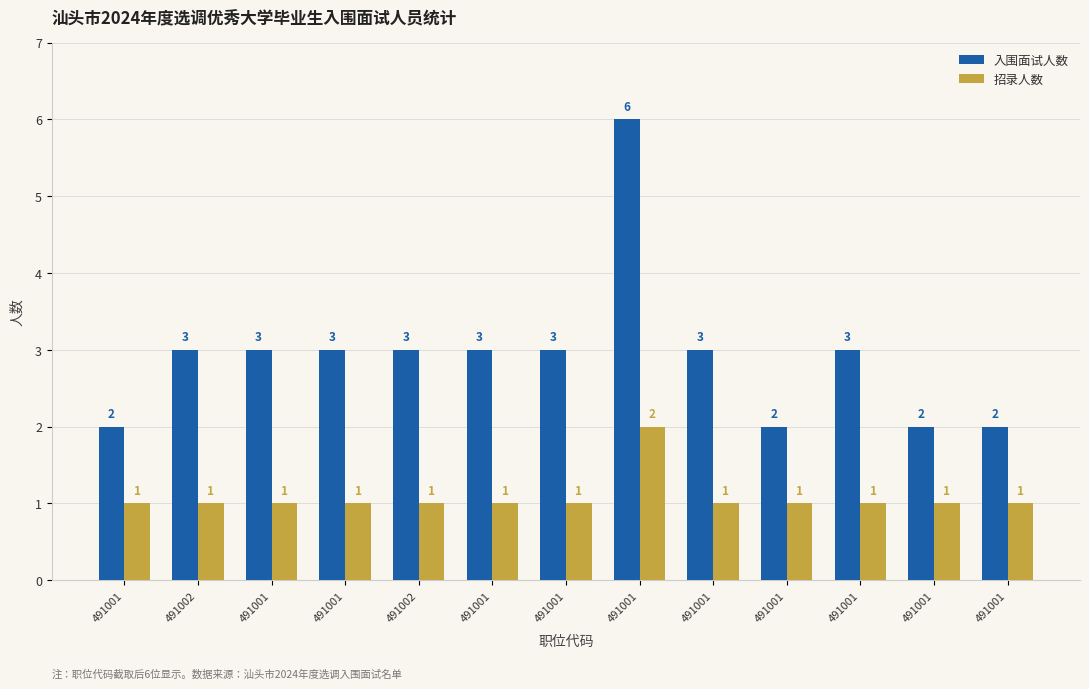

List the labels in order of 招录人数 value, smallest first.

491001, 491002, 491001, 491001, 491002, 491001, 491001, 491001, 491001, 491001, 491001, 491001, 491001